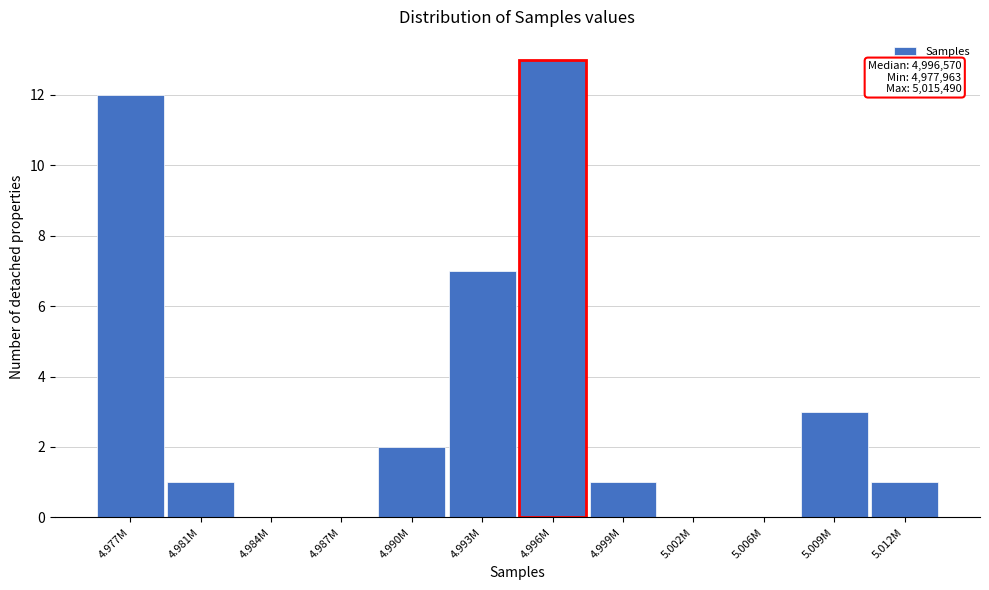

Reading left to right, transcribe all the data shown in this chart.

4.977M=12	4.981M=1	4.984M=0	4.987M=0	4.990M=2	4.993M=7	4.996M=13	4.999M=1	5.002M=0	5.006M=0	5.009M=3	5.012M=1